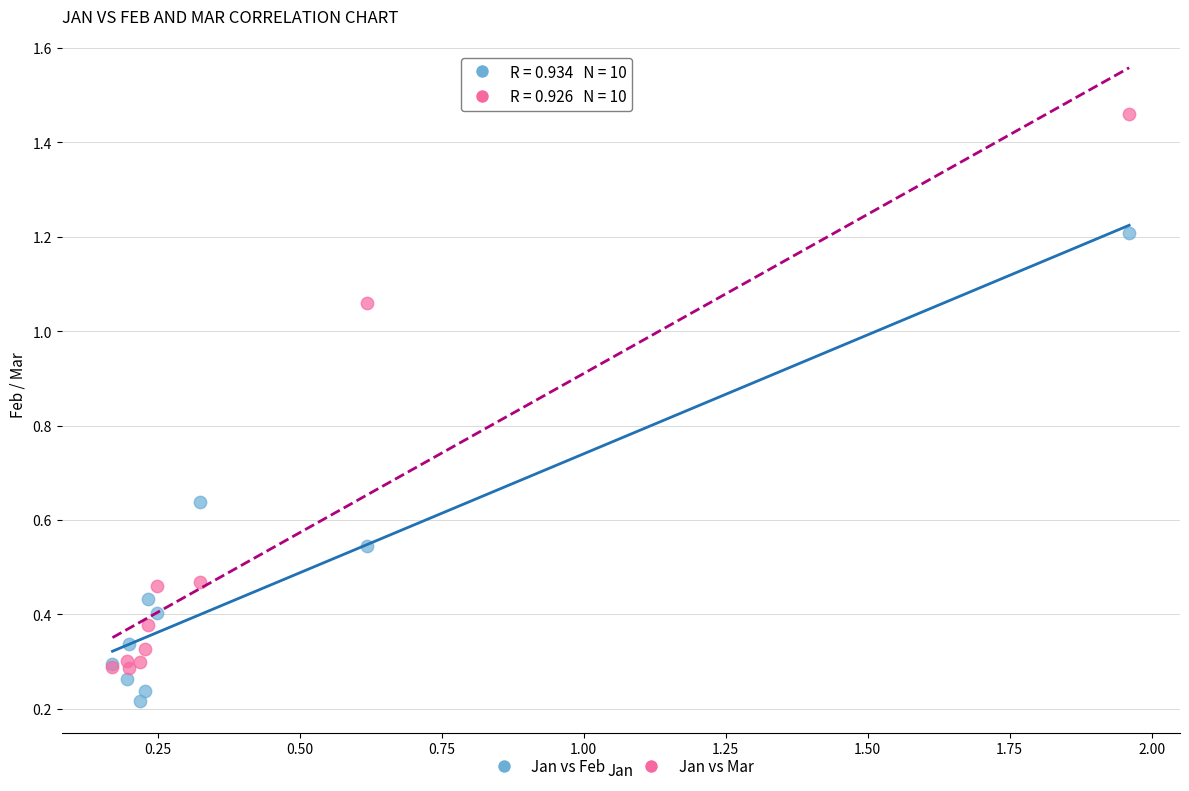

Which series has the widest spread of Y values?

Jan vs Mar